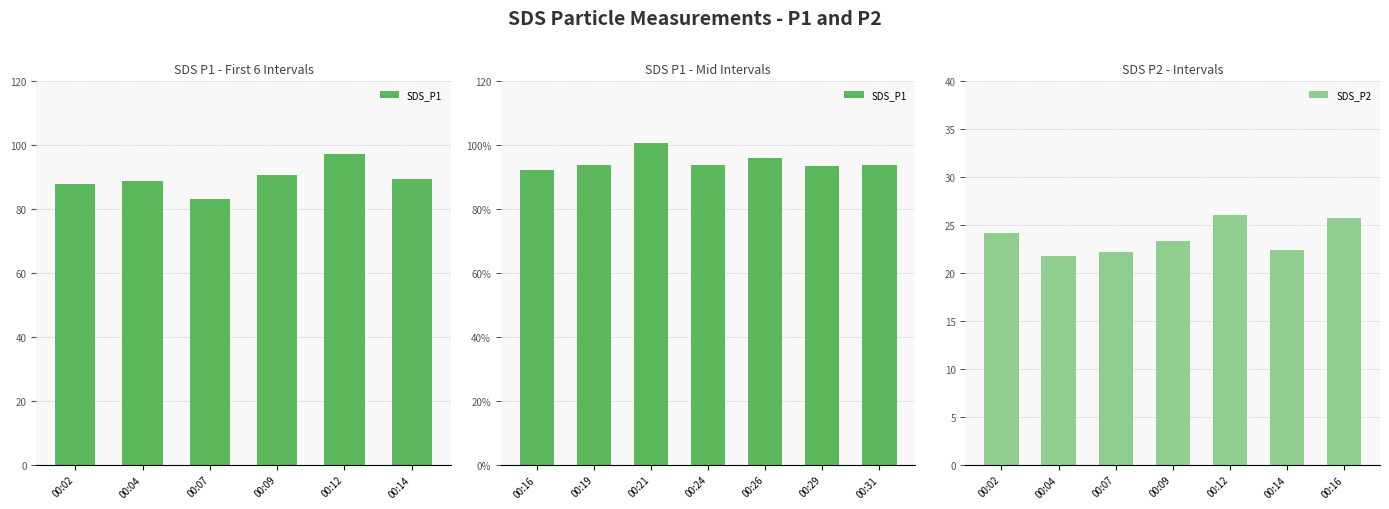

How many groups of bars are there?

7